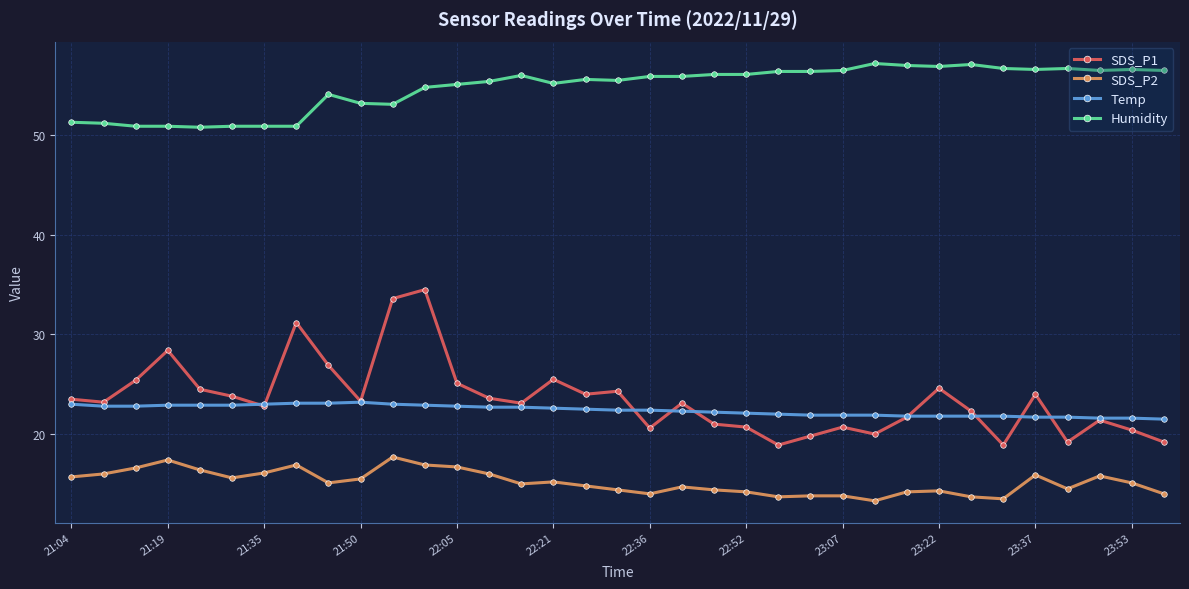

List the series in order of their peak value, highest first.

Humidity, SDS_P1, Temp, SDS_P2